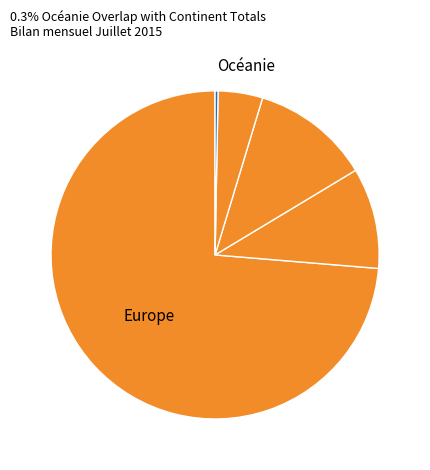

Does any single category account for the majority?

Yes